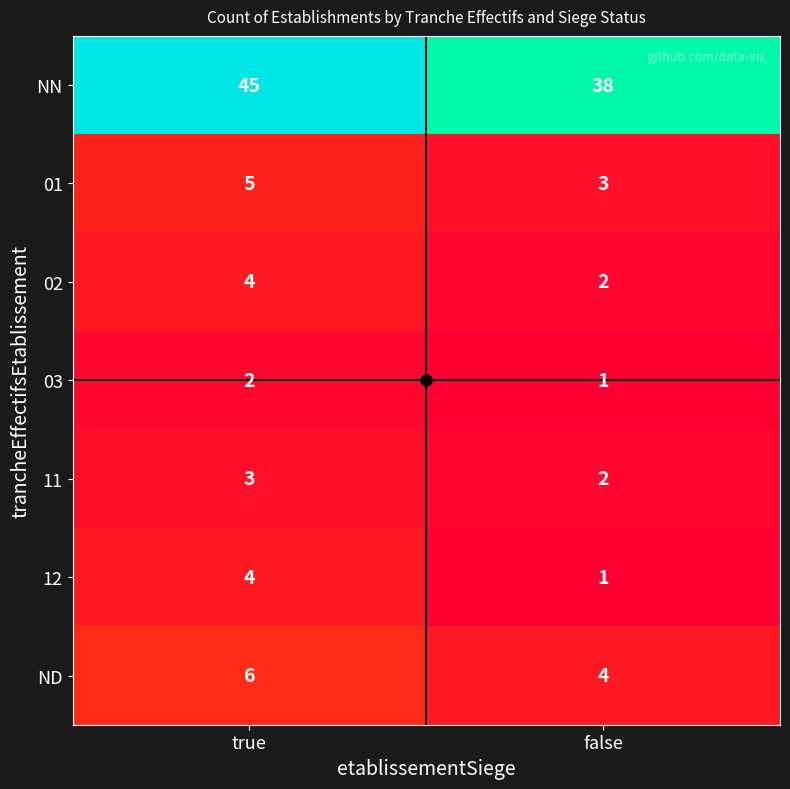

Count the number of data series in this chart.

7